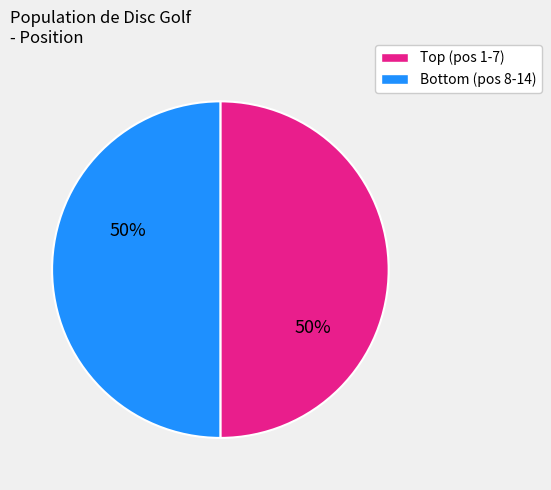

Count the number of slices in the pie.

2